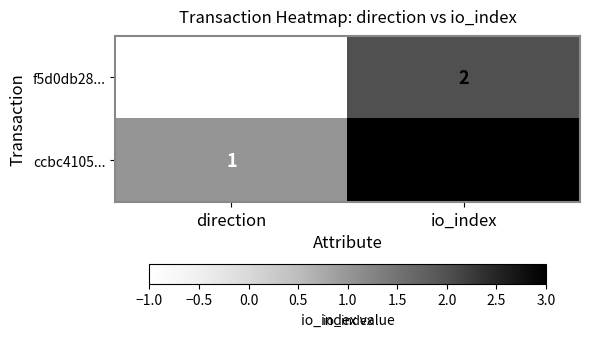

Read the ccbc4105... value at io_index.

3